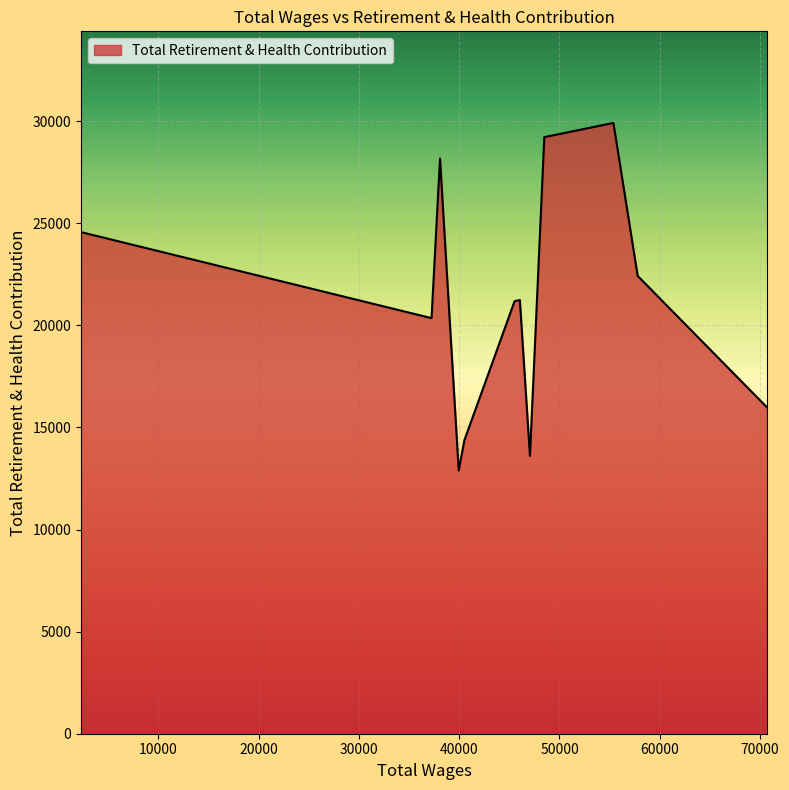

What is the smallest value displayed?

12892